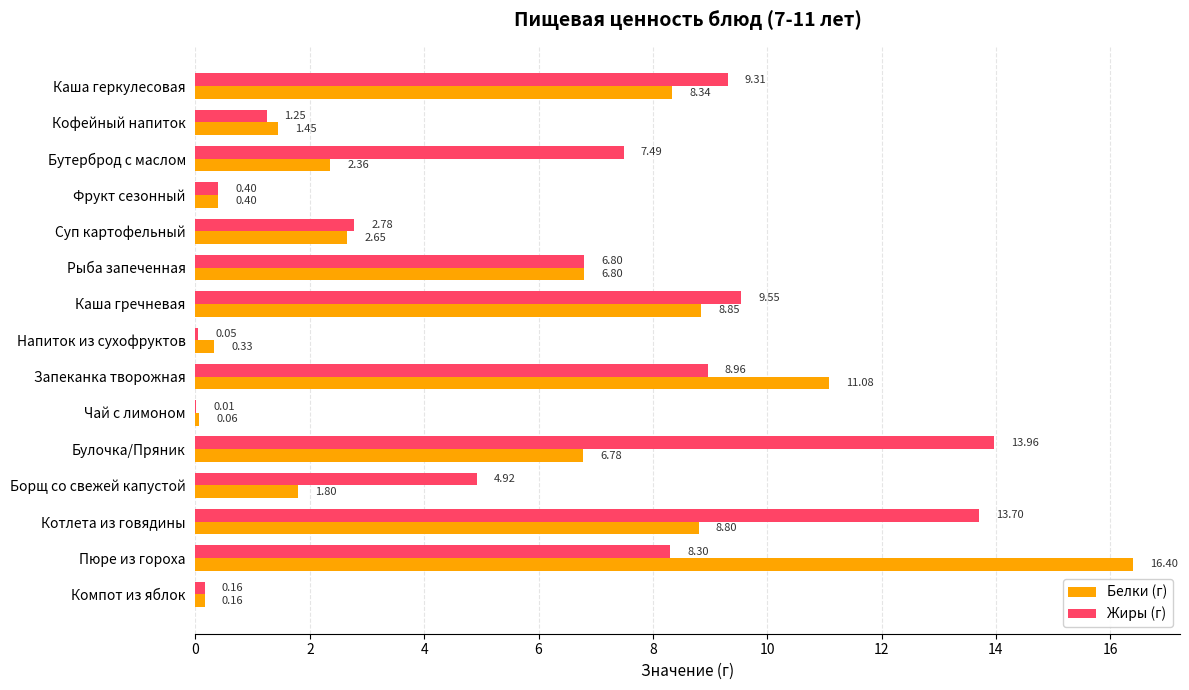

At which category does the chart reach its peak across all series?

Пюре из гороха